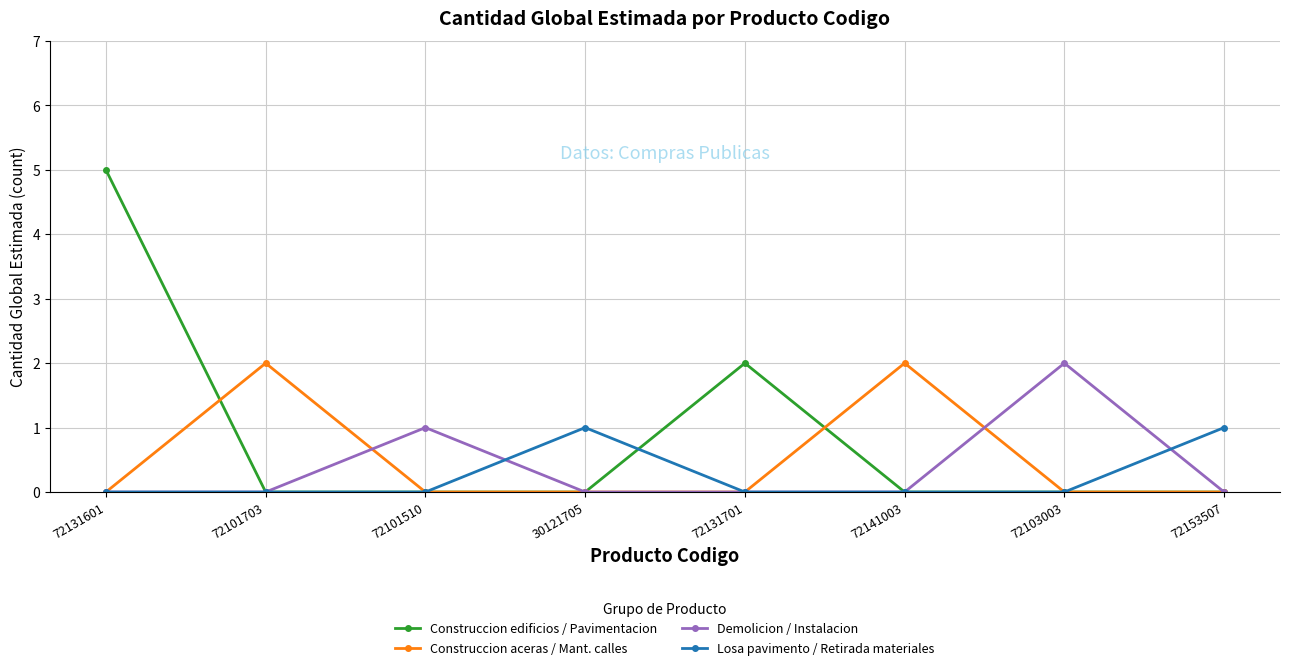

What is the label of the 4th point from the right?

72131701